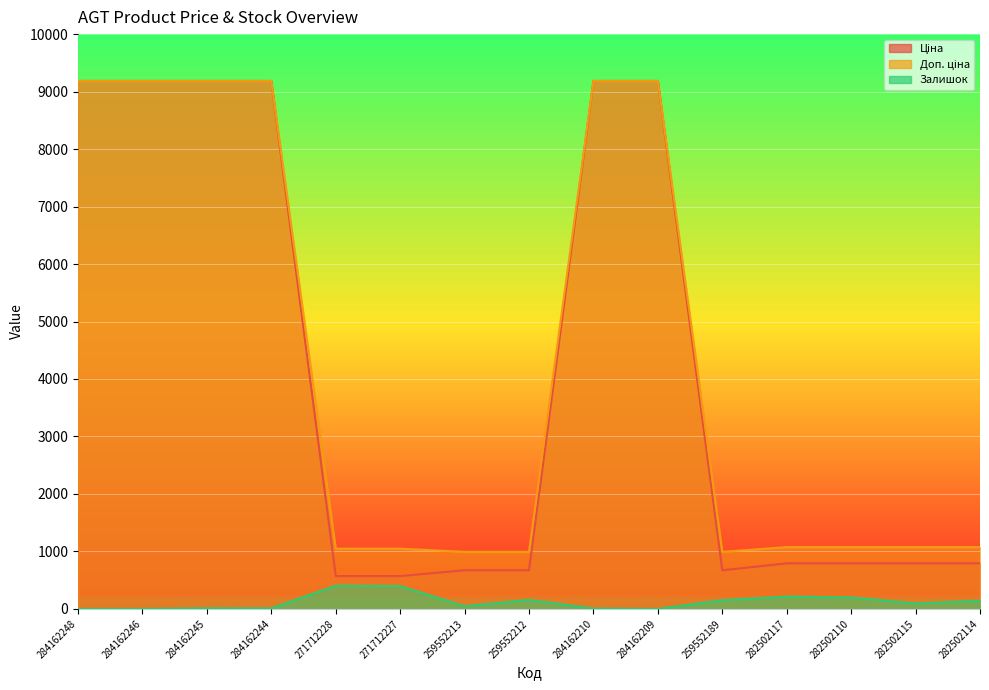

What value does the Доп. ціна series have at 282502117?

1074.6